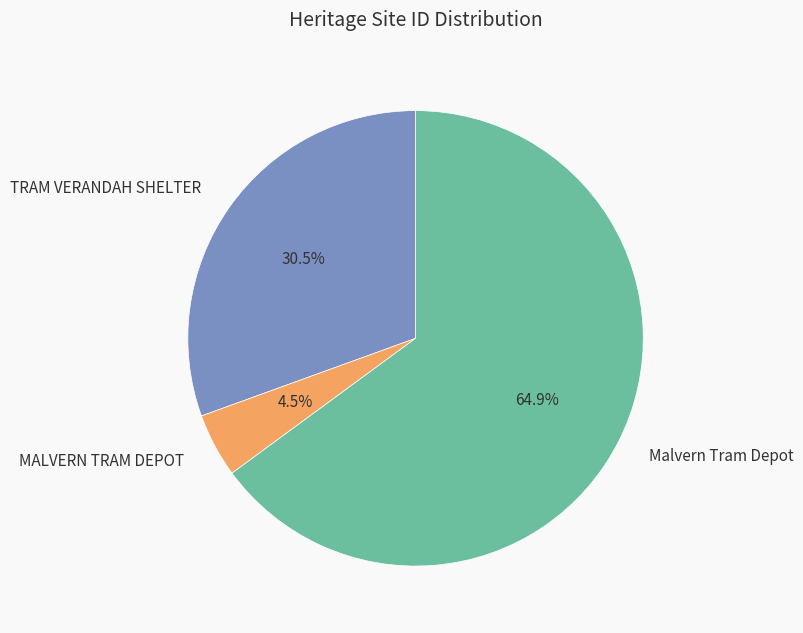

How much of the chart is everything except MALVERN TRAM DEPOT?

95.5%